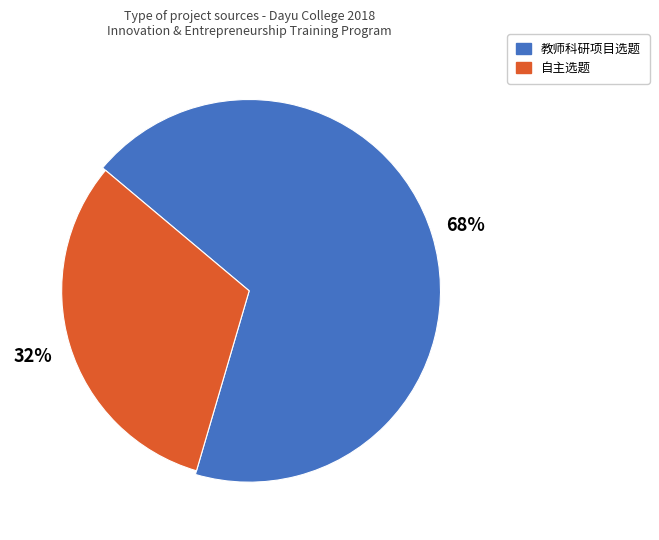

Is it true that 教师科研项目选题 is 59% of the pie?

False